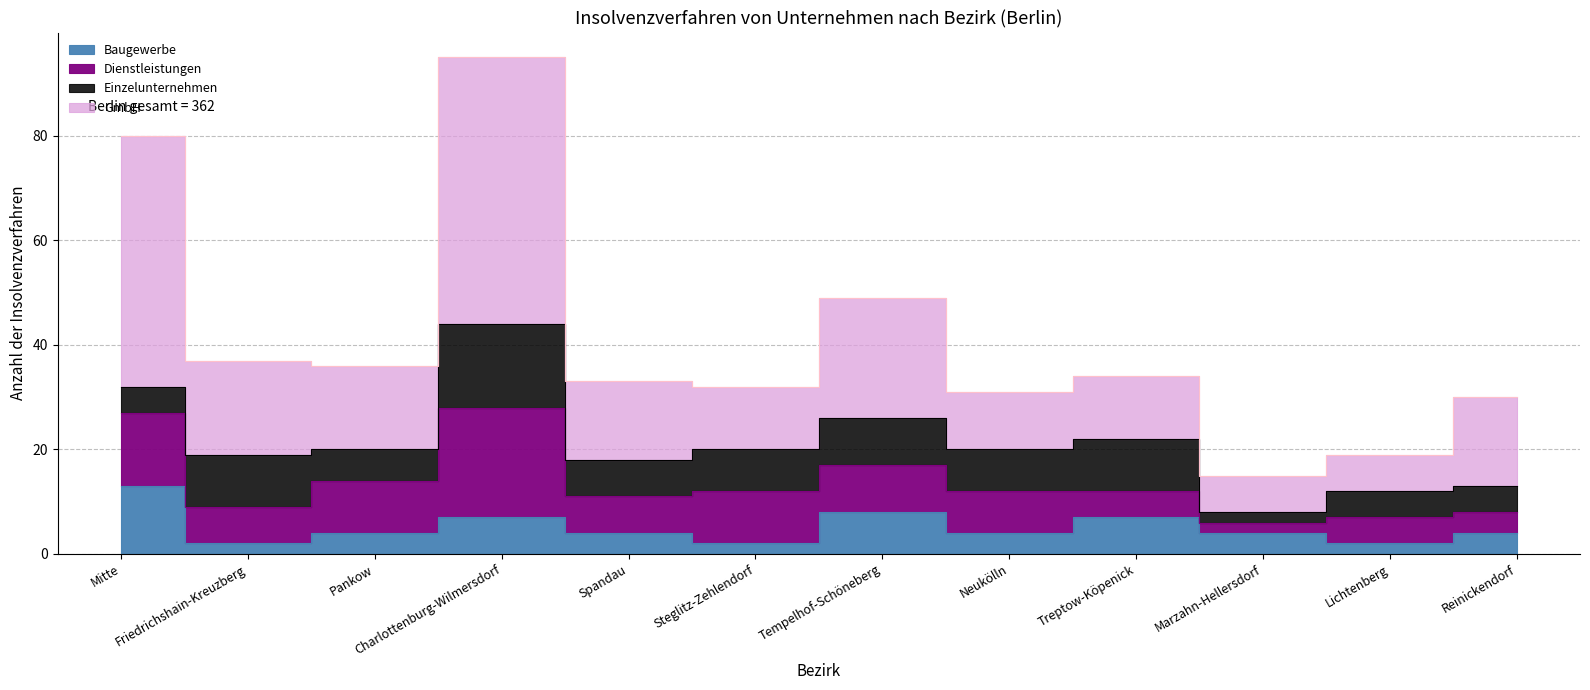

True or false: Baugewerbe and GmbH cross at least once.

False